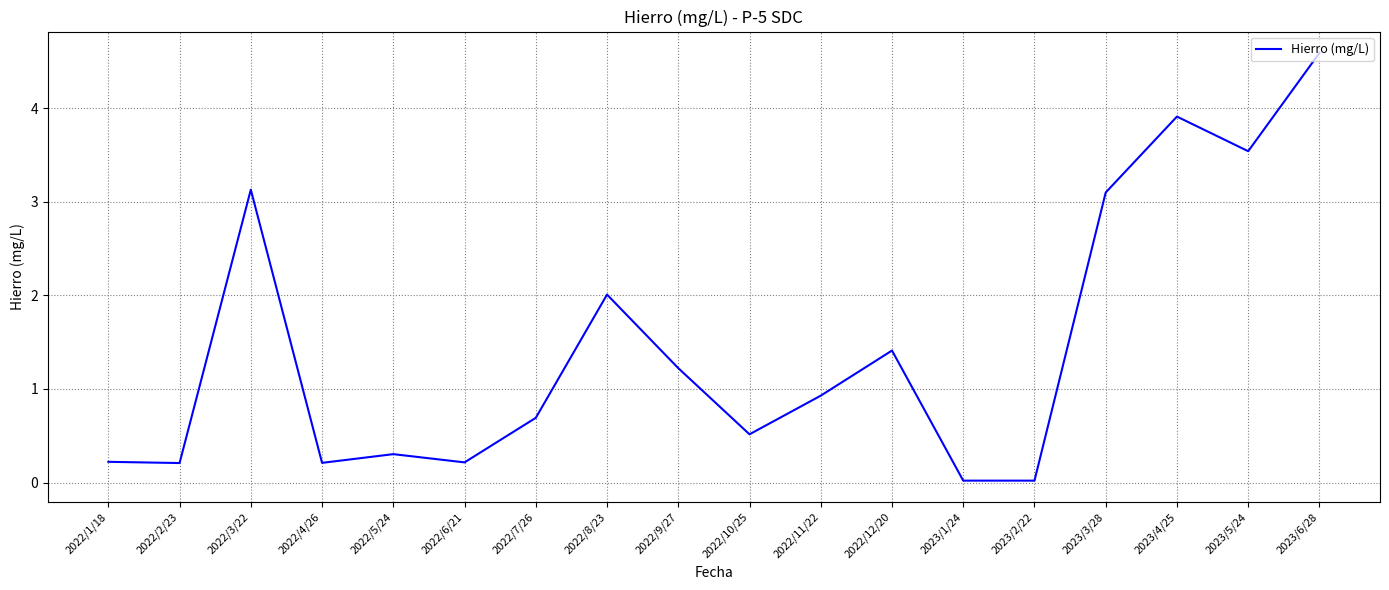

Which has a higher value, 2022/12/20 or 2023/3/28?

2023/3/28